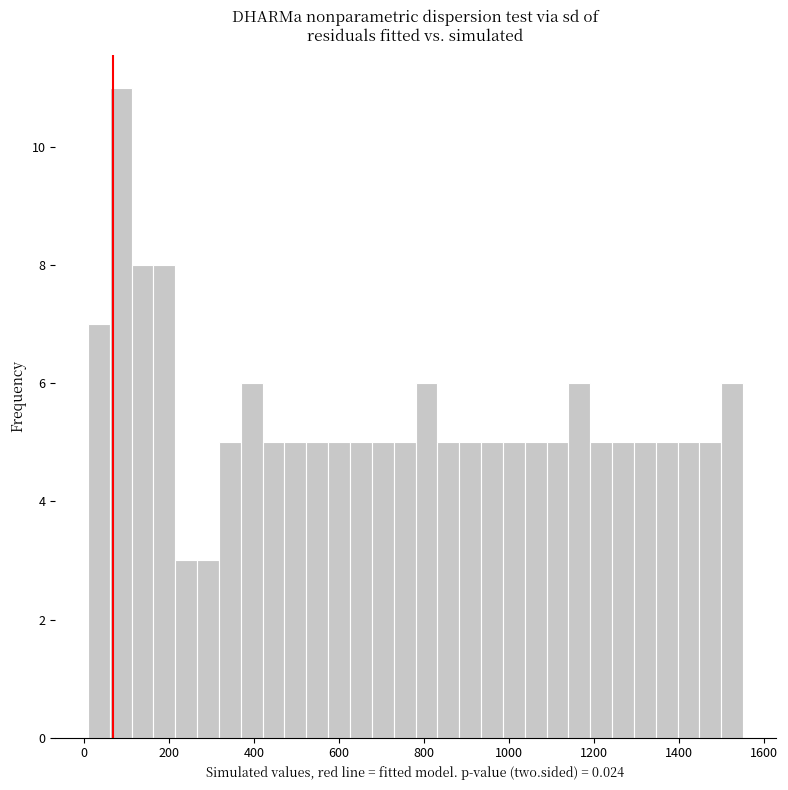

Around what value on the x-axis is the tallest bar? Give the approximate position of its centre, as read against the axis.

80